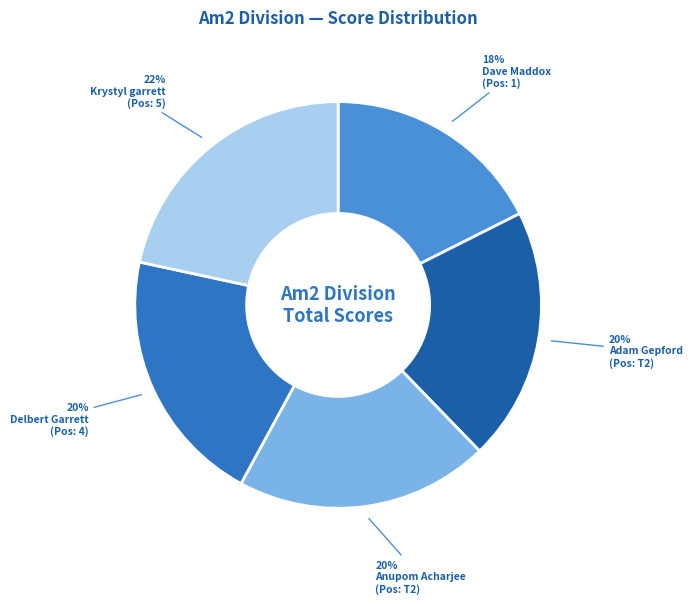

Which category has the smallest portion of the pie?

Dave Maddox